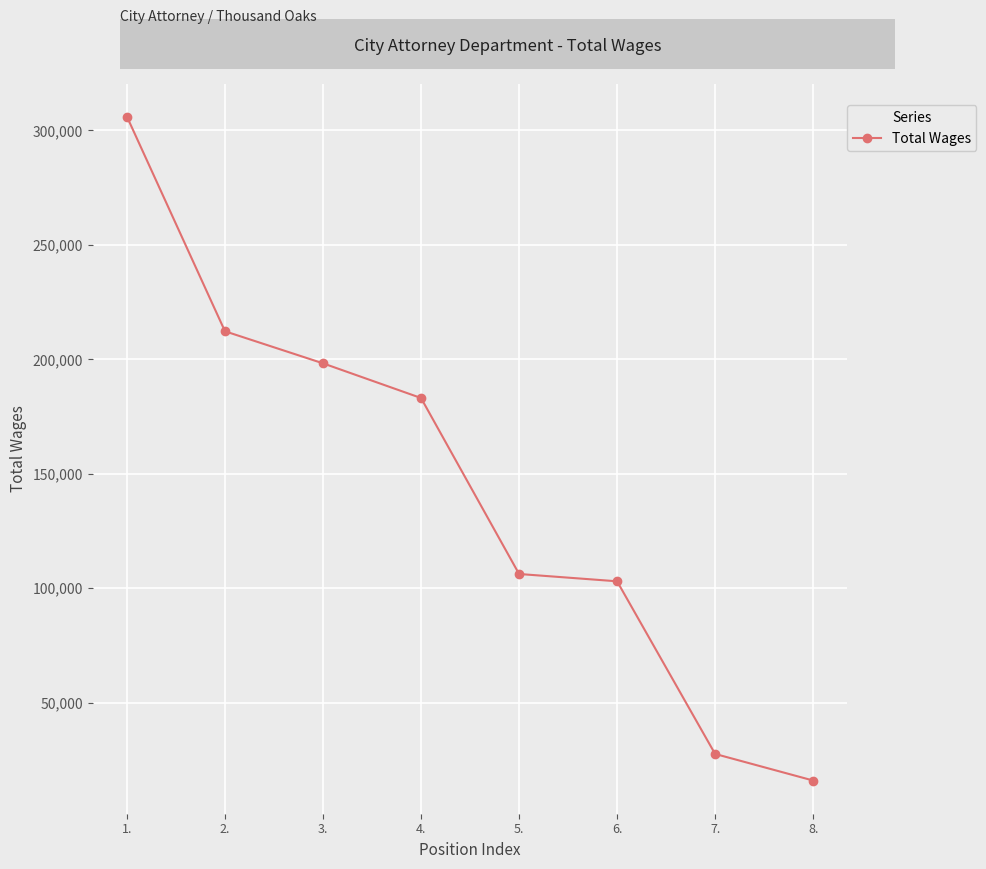

What position from the left is 8.?

8